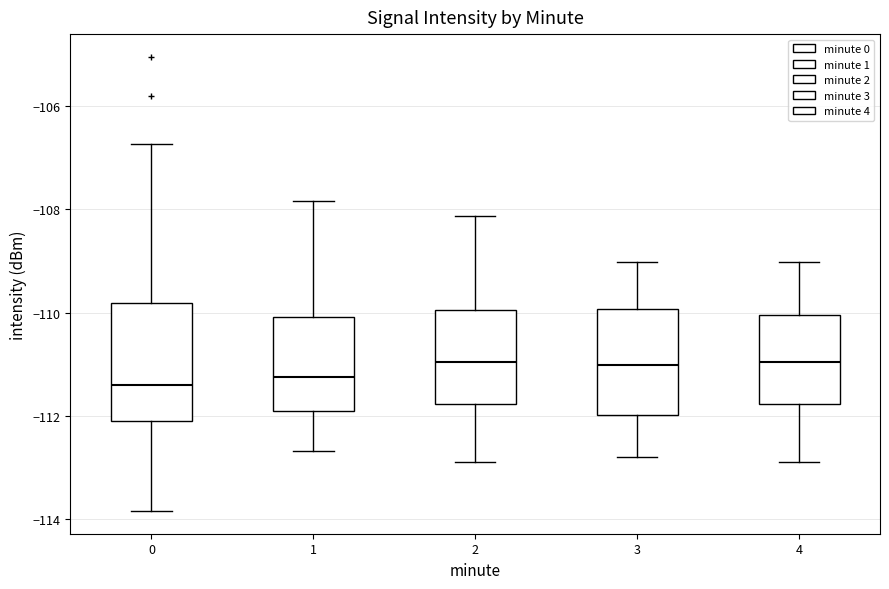

Where is the lower edge of the box at x = 4 on the y-axis? The values are not printed on the chart, so give them approximately, as read against the axis.

-111.8